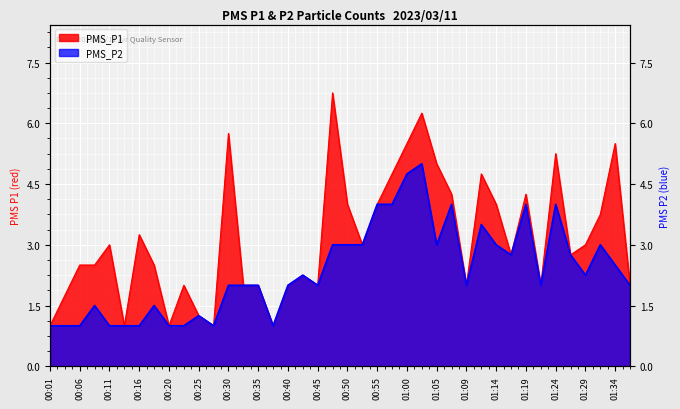

At 00:30, list the series in order from largest to smallest.

PMS_P1, PMS_P2